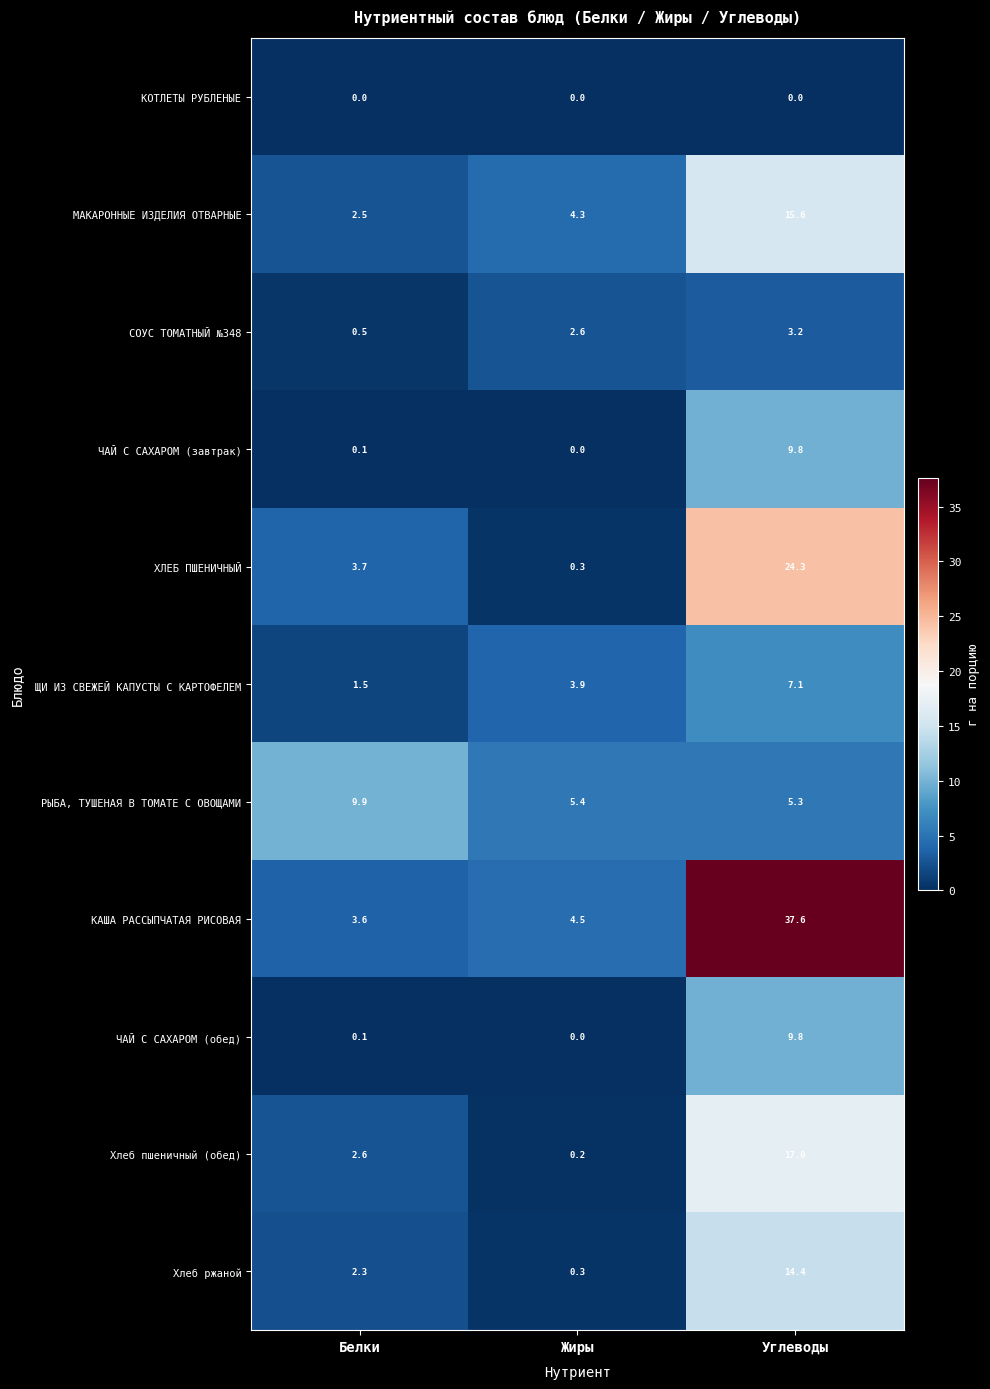

Where is СОУС ТОМАТНЫЙ №348 nearest to the value 1?

Белки